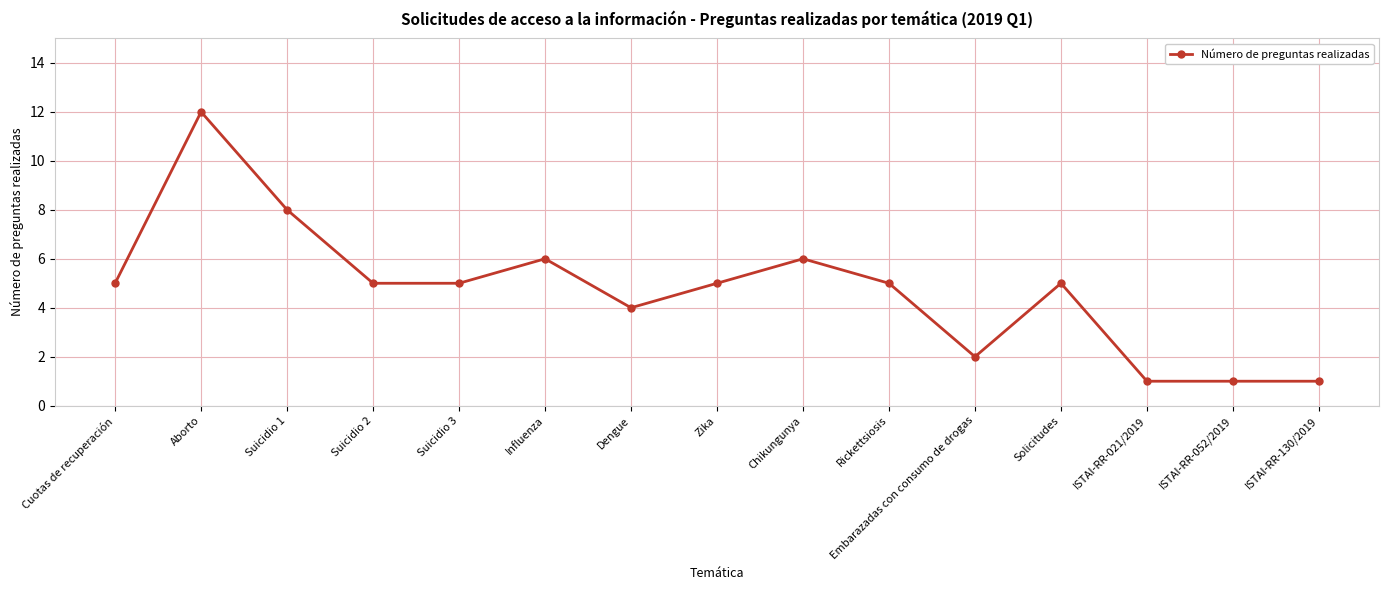

What is the greatest value displayed?

12